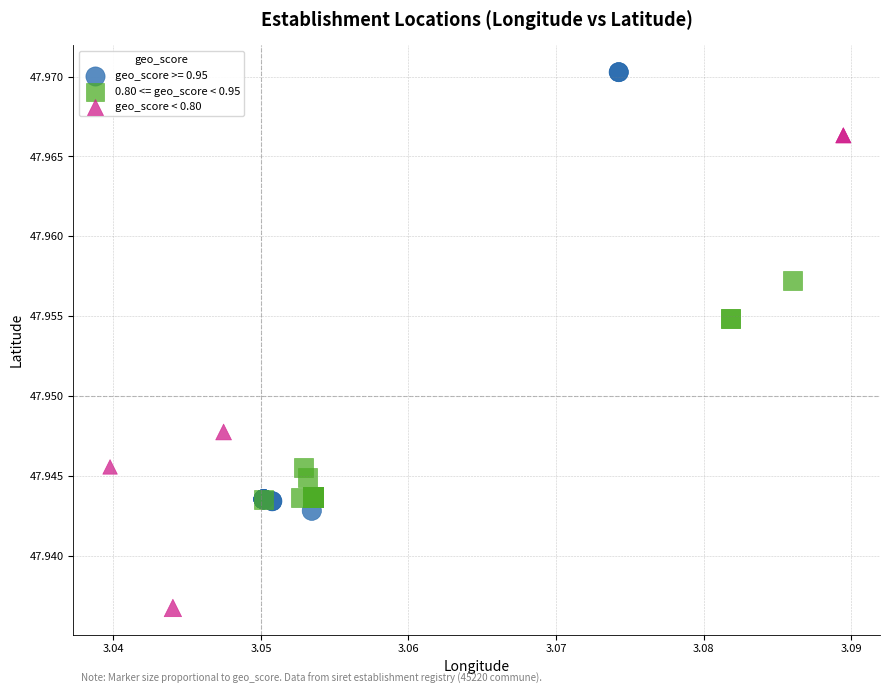

Which series contains the highest Y value?

geo_score >= 0.95